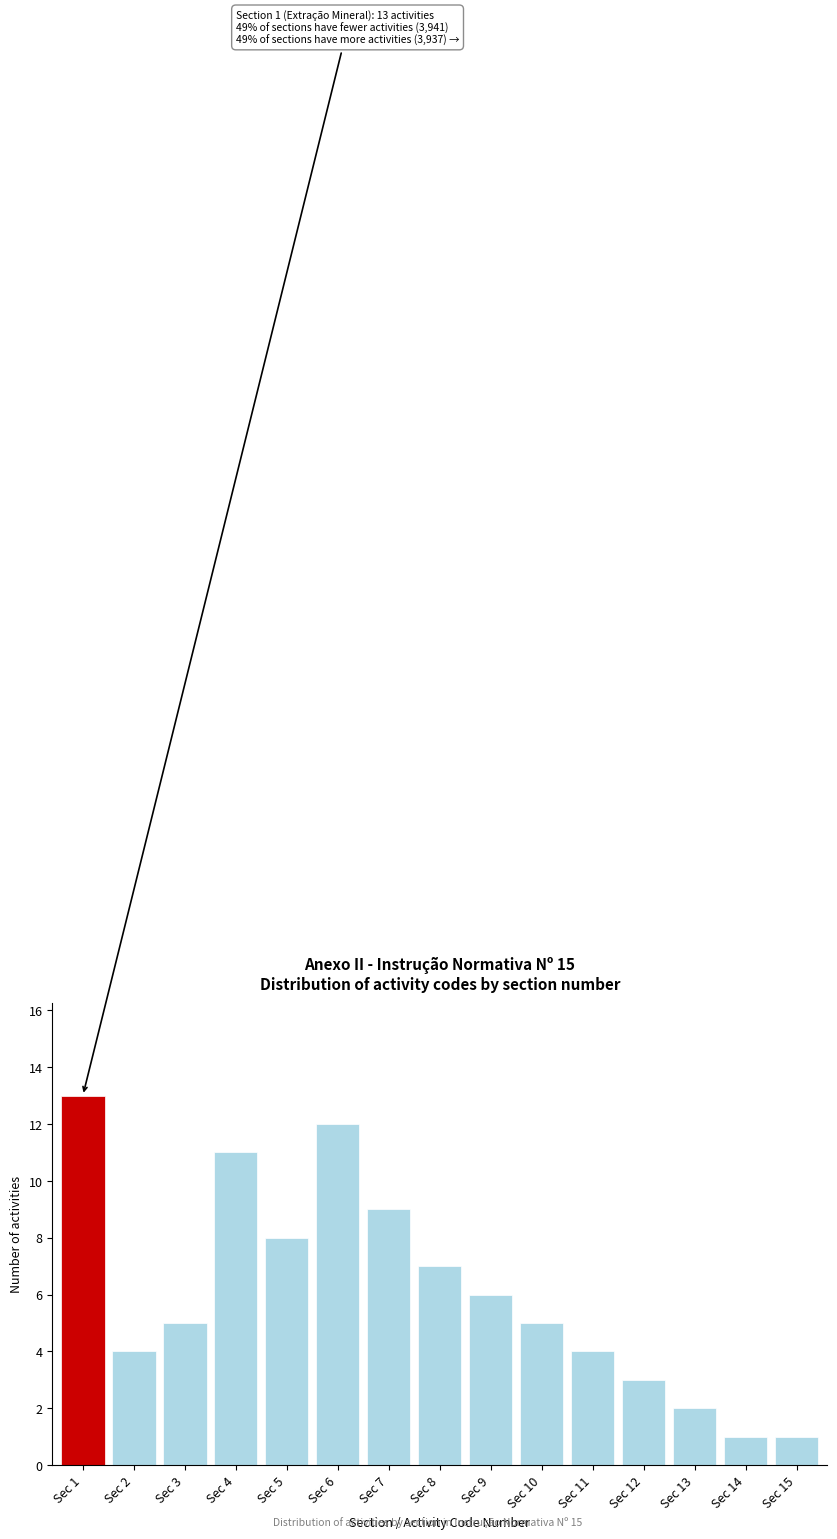

Reading right to left, transcribe all the data shown in this chart.

1	1	2	3	4	5	6	7	9	12	8	11	5	4	13